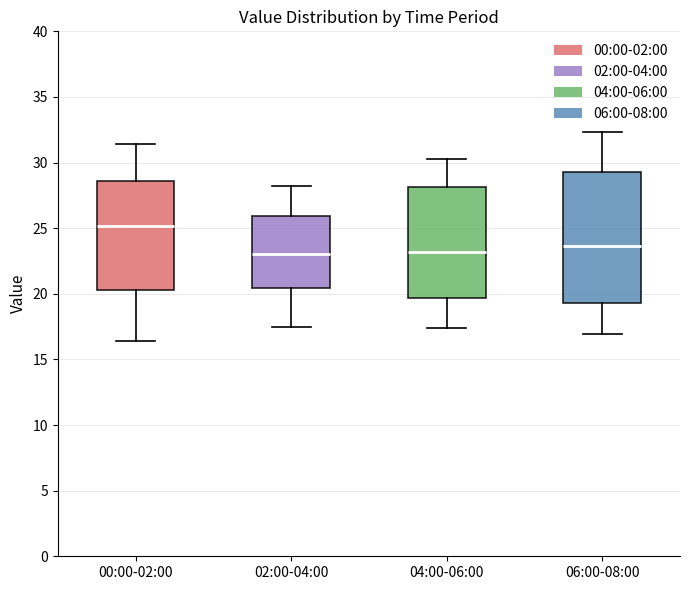

Reading left to right, transcribe this box plot: for each box, give where its median line is, the range the box spans, and where its two whiskers end, as read against the y-axis. The values are not printed on the chart, so give them approximately, as read against the axis.

00:00-02:00: median 25.0, box 20.5 to 28.5, whiskers 16.5 to 31.5
02:00-04:00: median 23.0, box 20.5 to 26.0, whiskers 17.5 to 28.0
04:00-06:00: median 23.0, box 19.5 to 28.0, whiskers 17.5 to 30.5
06:00-08:00: median 23.5, box 19.5 to 29.5, whiskers 17.0 to 32.5